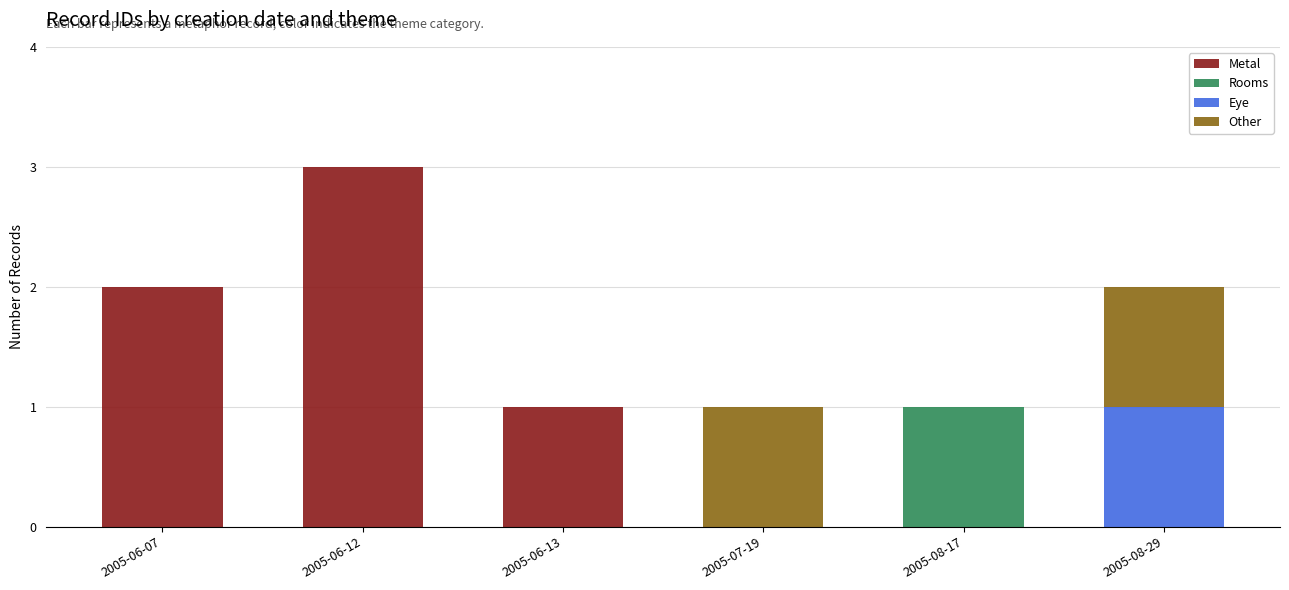

At which category is the sum across all series the highest?

2005-06-12